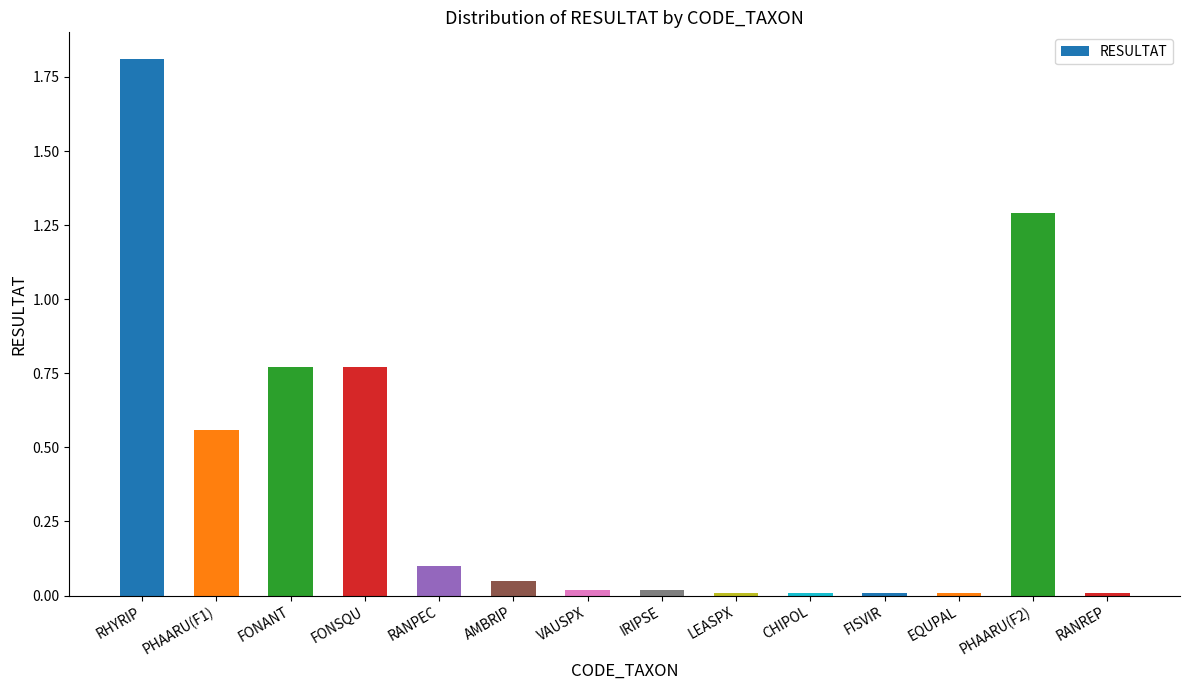

What is the maximum value shown in the chart?

1.8